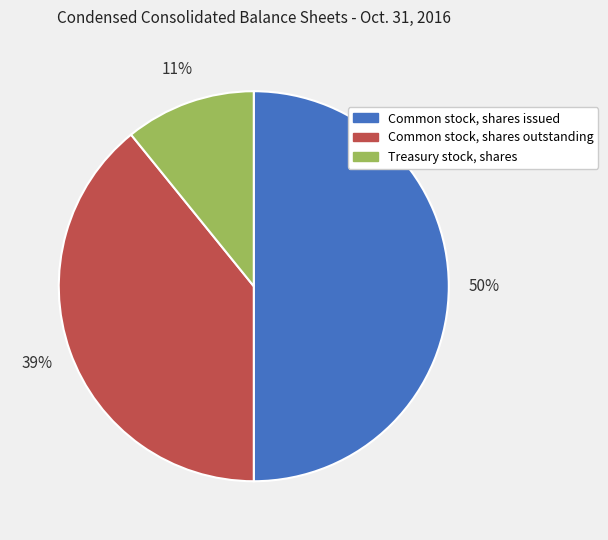

Which slice represents more than half of the pie?

Common stock, shares issued